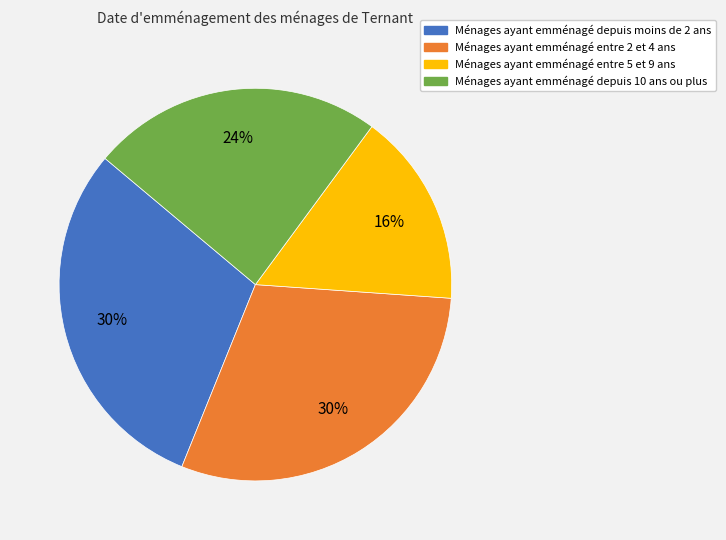

To the nearest percent, what is the average slice percentage?

25%